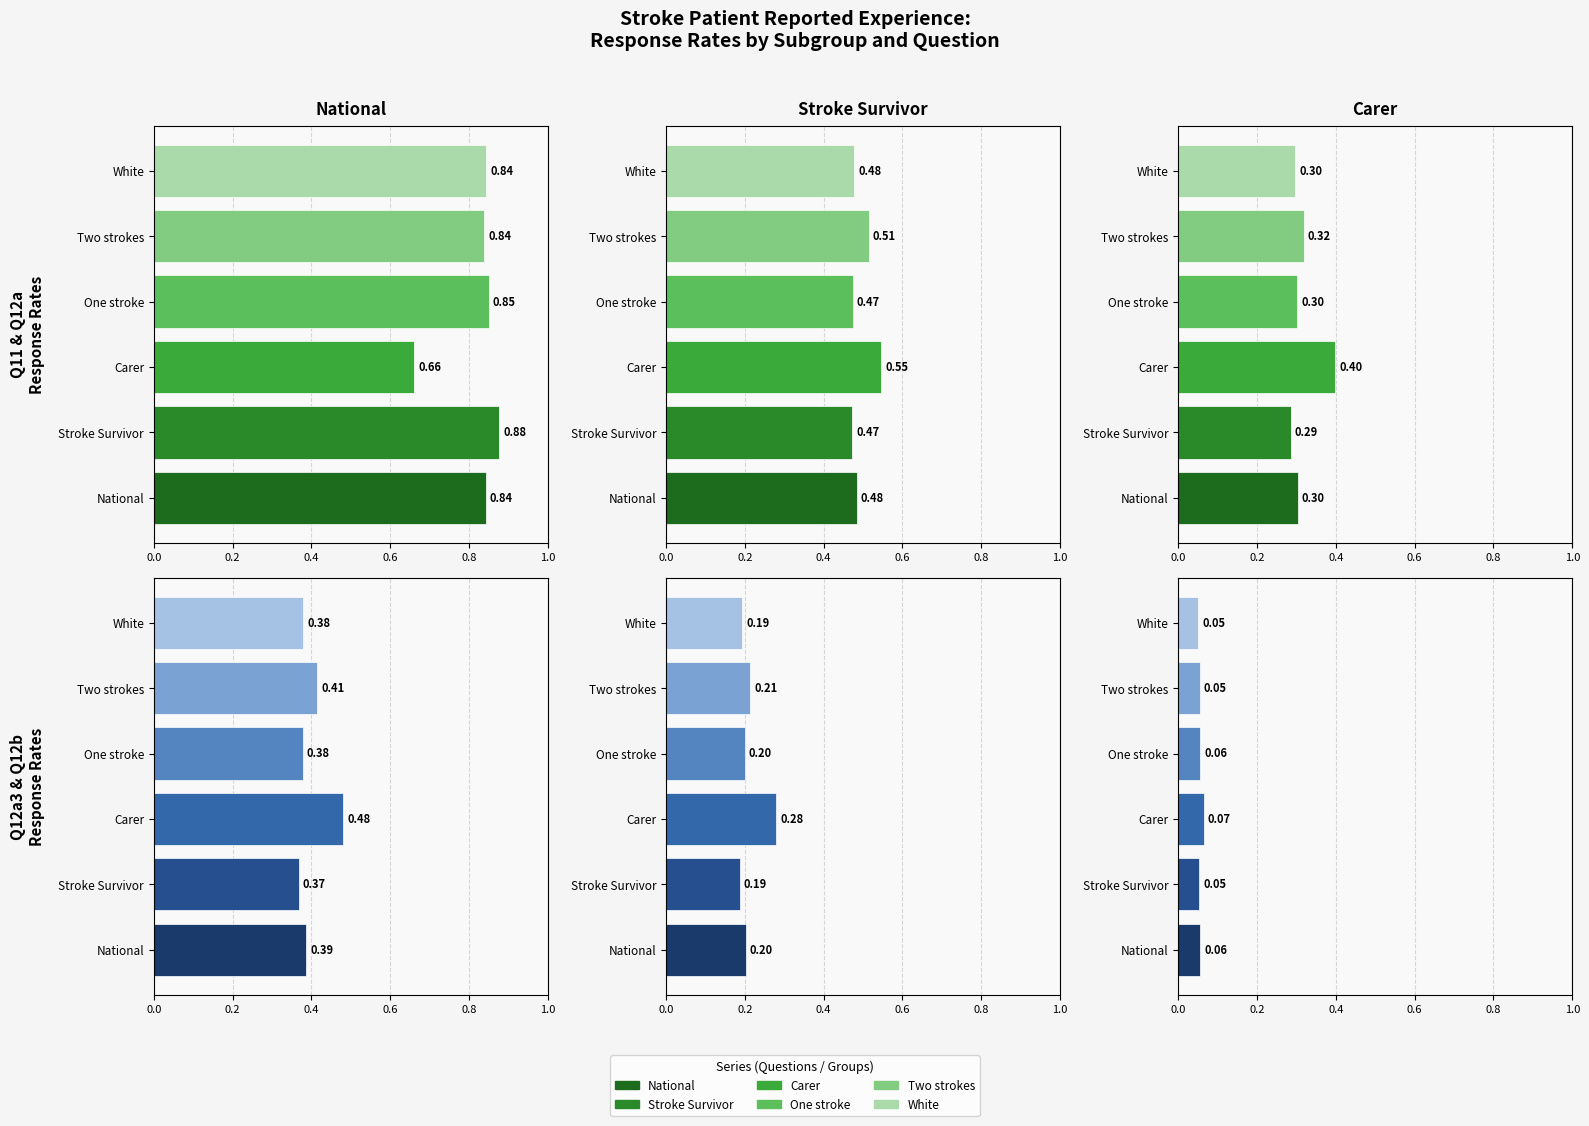

What is the value of the Two strokes bar at the 5th from the left?

0.2